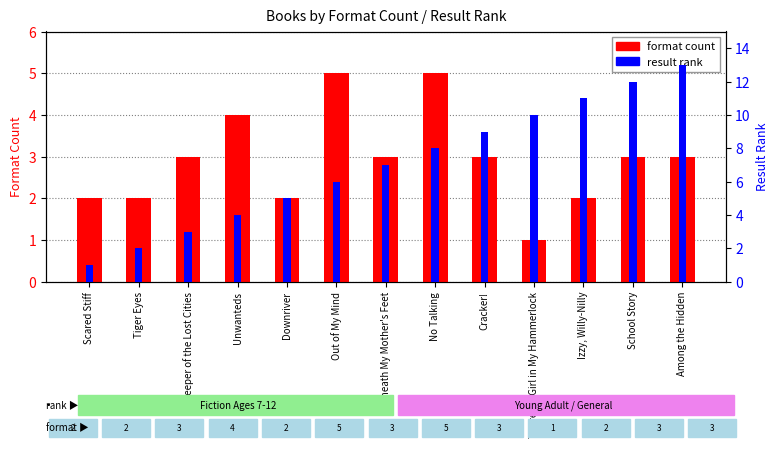

Reading left to right, transcribe all the data shown in this chart.

format count: 2	2	3	4	2	5	3	5	3	1	2	3	3
result rank: 1	2	3	4	5	6	7	8	9	10	11	12	13